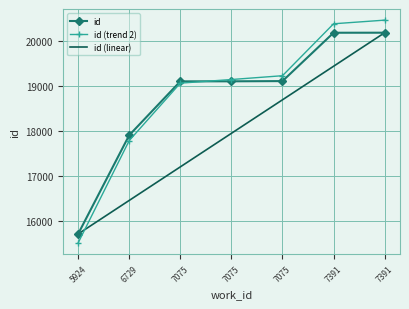

Between 7391 and 7075, which is larger?

7391